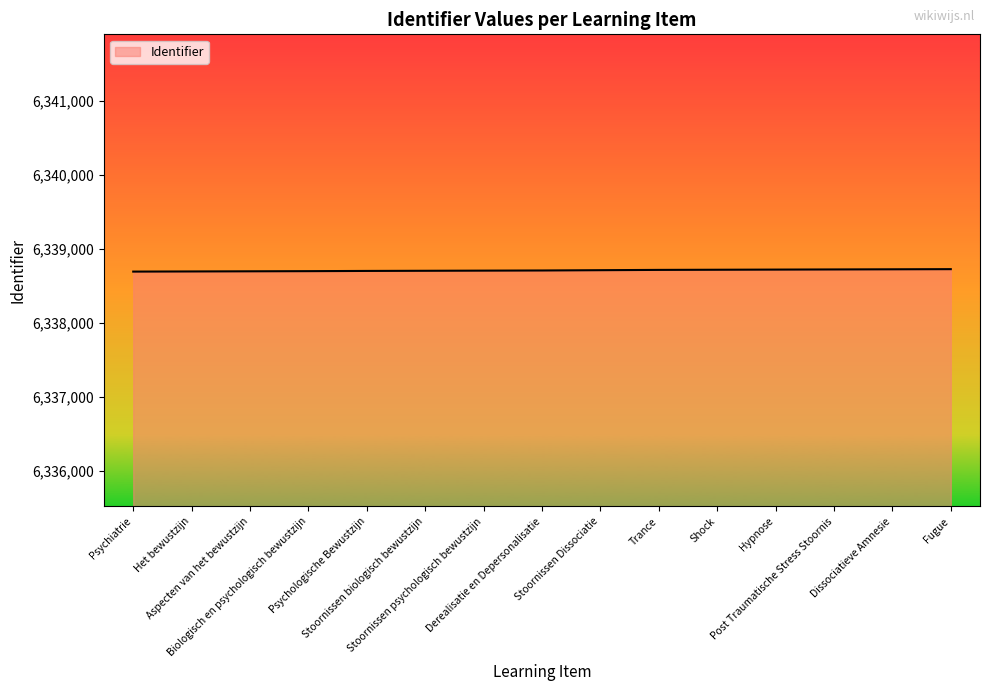

What is the smallest value displayed?

6338694